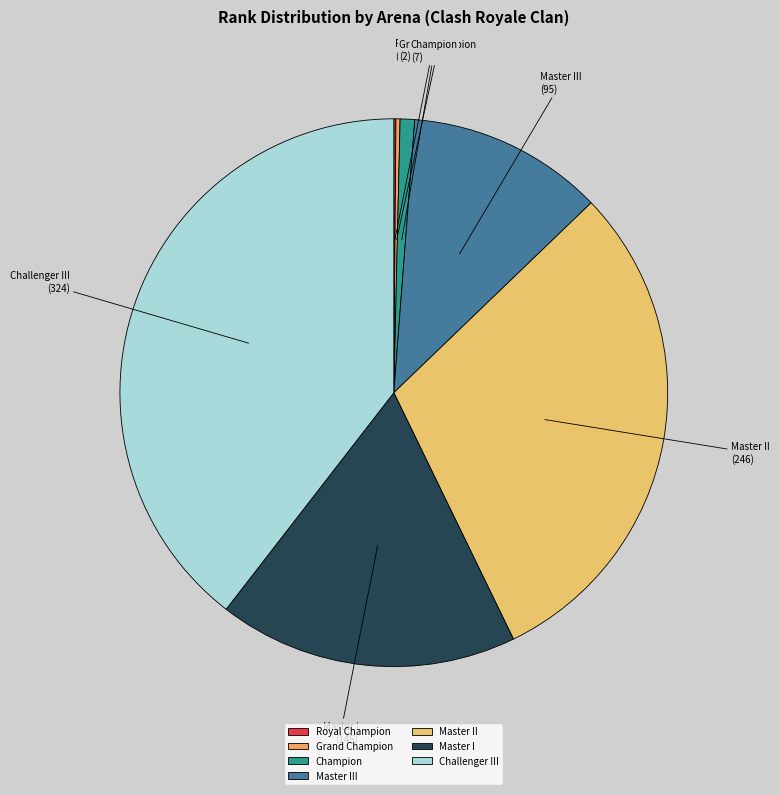

What is the largest slice in the pie chart?

Challenger III